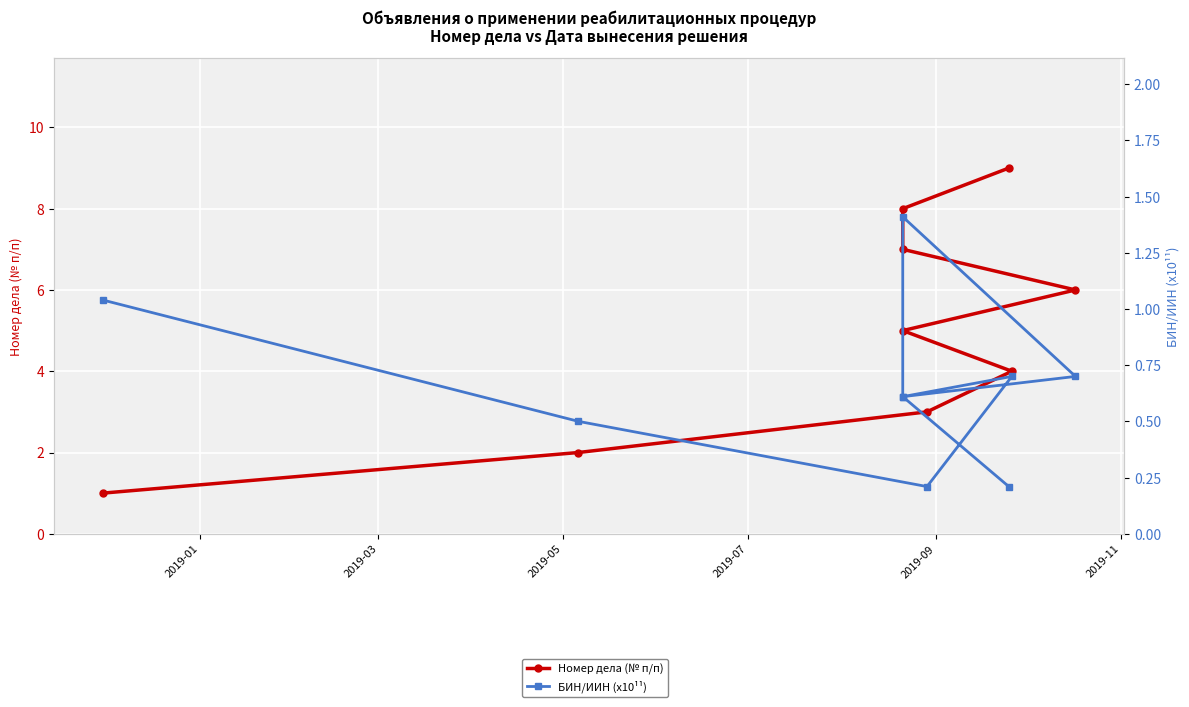

True or false: БИН/ИИН (x10¹¹) has a value of 0.7 at 2019-11.

True